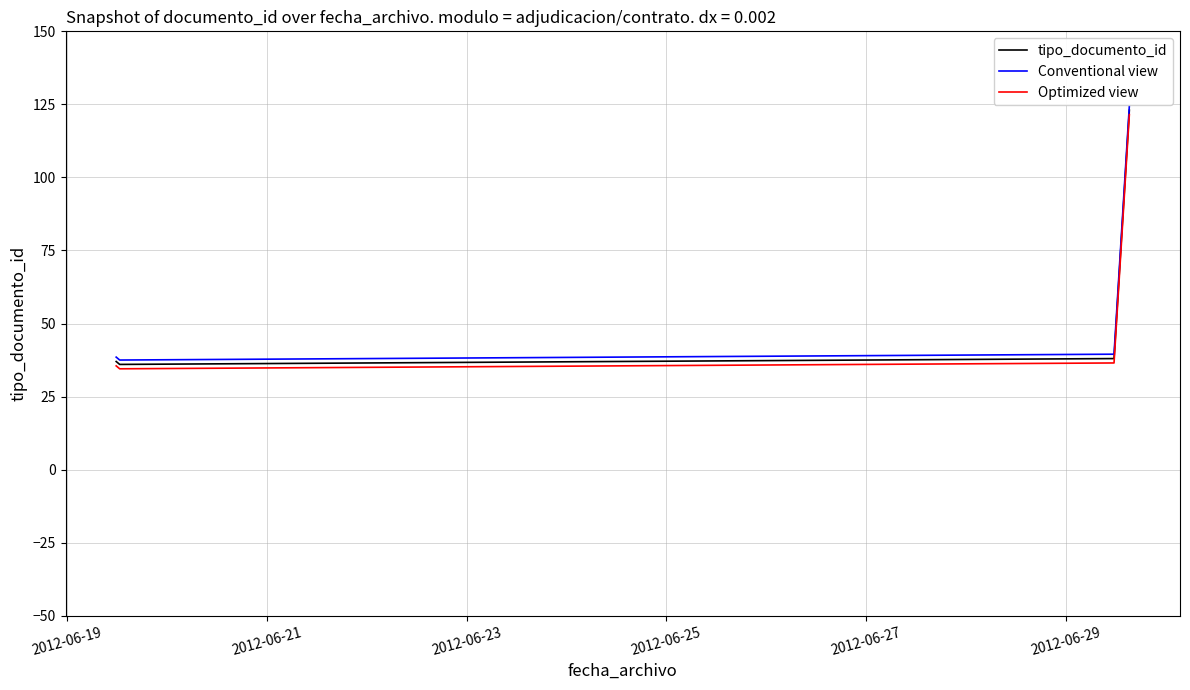

In Conventional view, how many points are lower than both neighbors (excluding endpoints)?

1